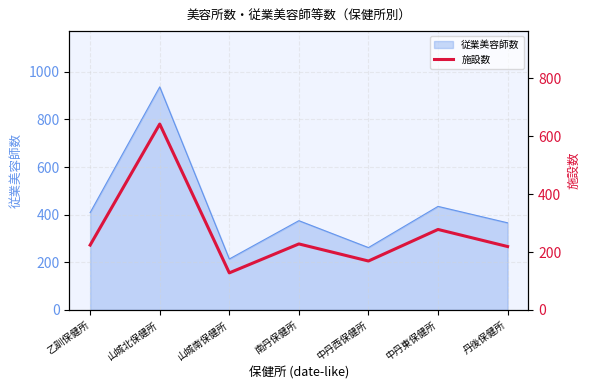

True or false: there are more than 2 points higher than both neighbors.

True